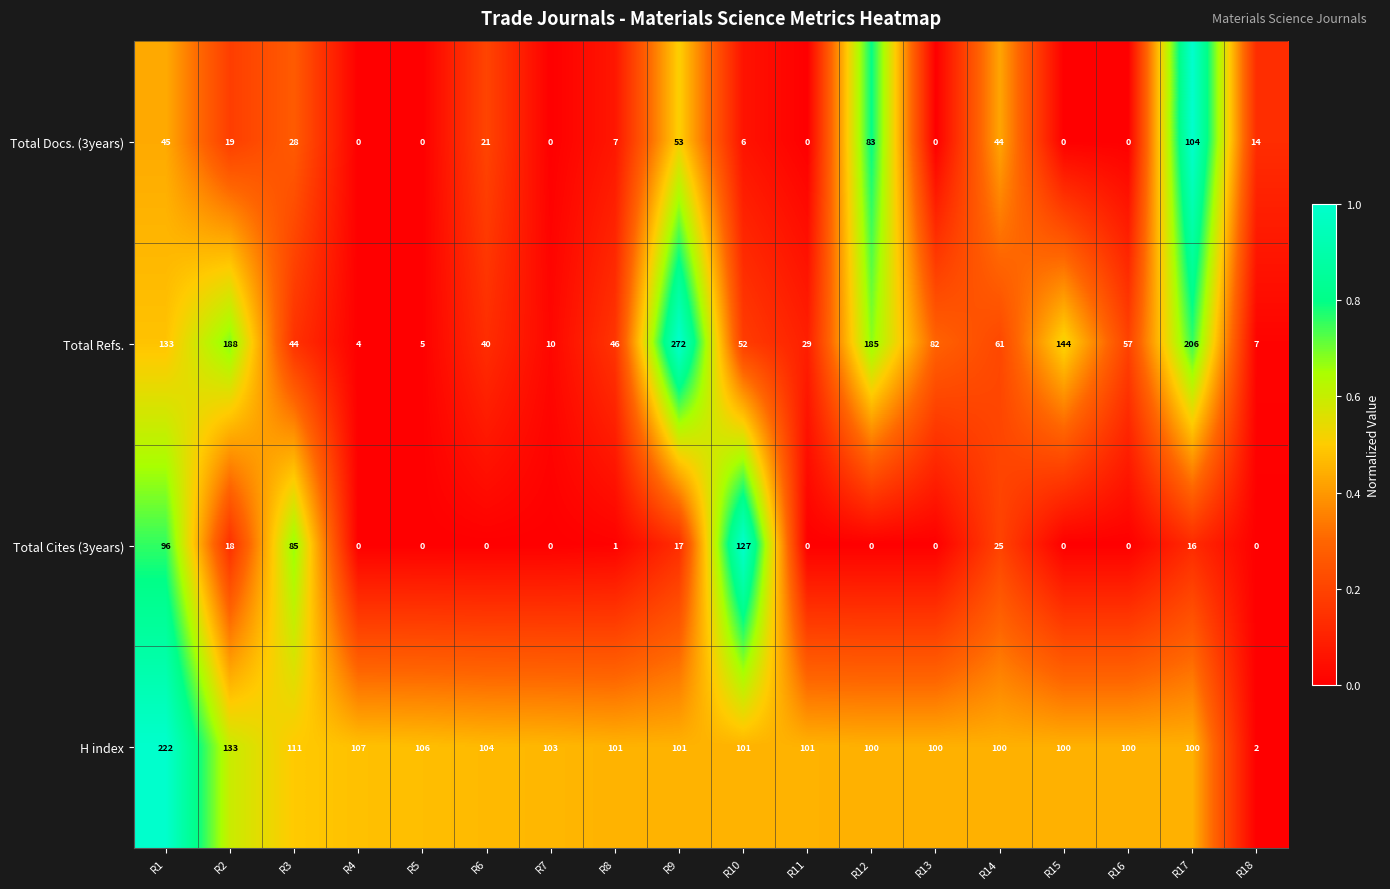

True or false: H index has a value of 133 at R2.

True